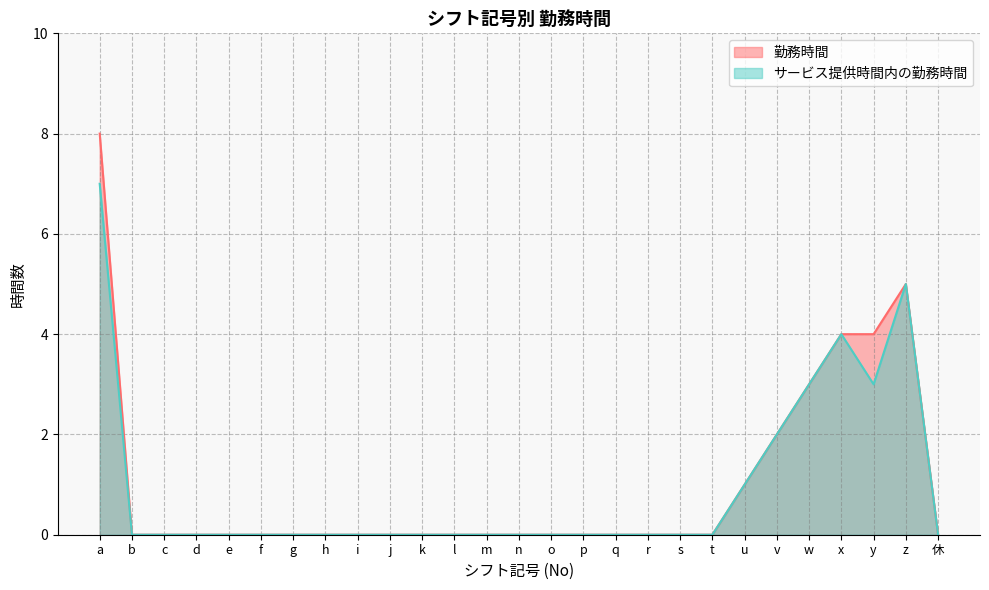

Reading left to right, what are all the values shown in this chart?

勤務時間: a=8	b=0	c=0	d=0	e=0	f=0	g=0	h=0	i=0	j=0	k=0	l=0	m=0	n=0	o=0	p=0	q=0	r=0	s=0	t=0	u=1	v=2	w=3	x=4	y=4	z=5	休=0
サービス提供時間内の勤務時間: a=7	b=0	c=0	d=0	e=0	f=0	g=0	h=0	i=0	j=0	k=0	l=0	m=0	n=0	o=0	p=0	q=0	r=0	s=0	t=0	u=1	v=2	w=3	x=4	y=3	z=5	休=0